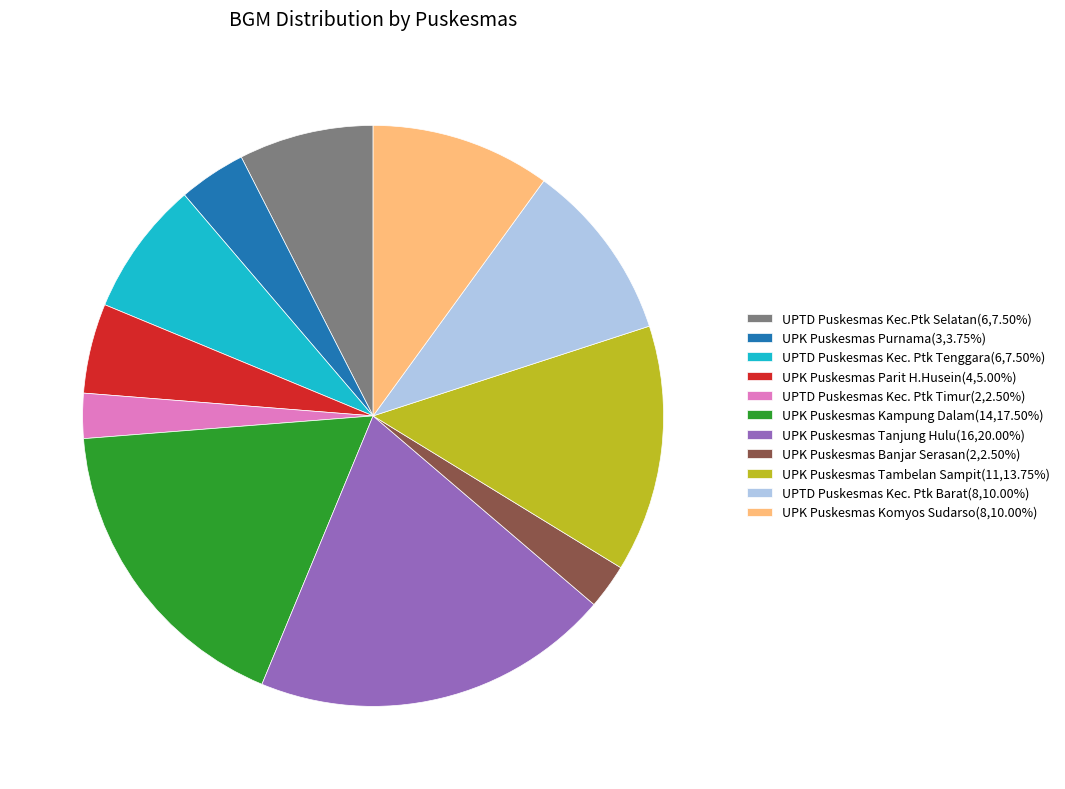

What is the ratio of the value at UPTD Puskesmas Kec. Ptk Timur(2,2.50%) to the value at UPK Puskesmas Parit H.Husein(4,5.00%)?

0.5